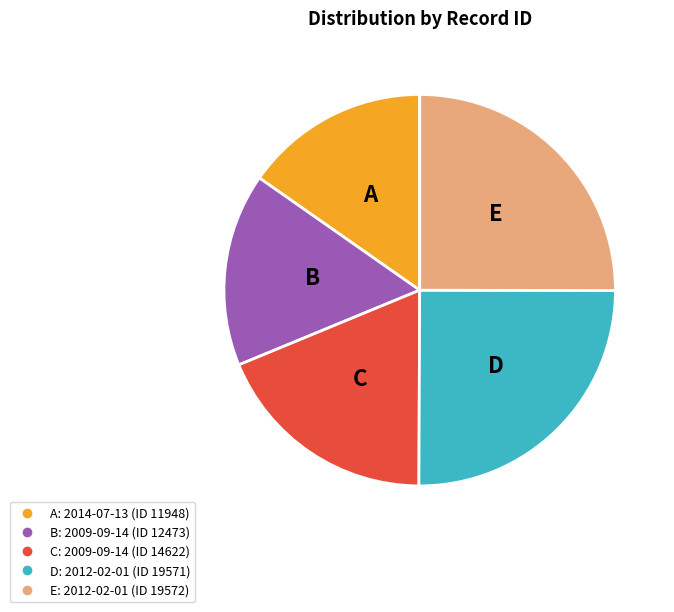

Is there a majority slice in this chart?

No